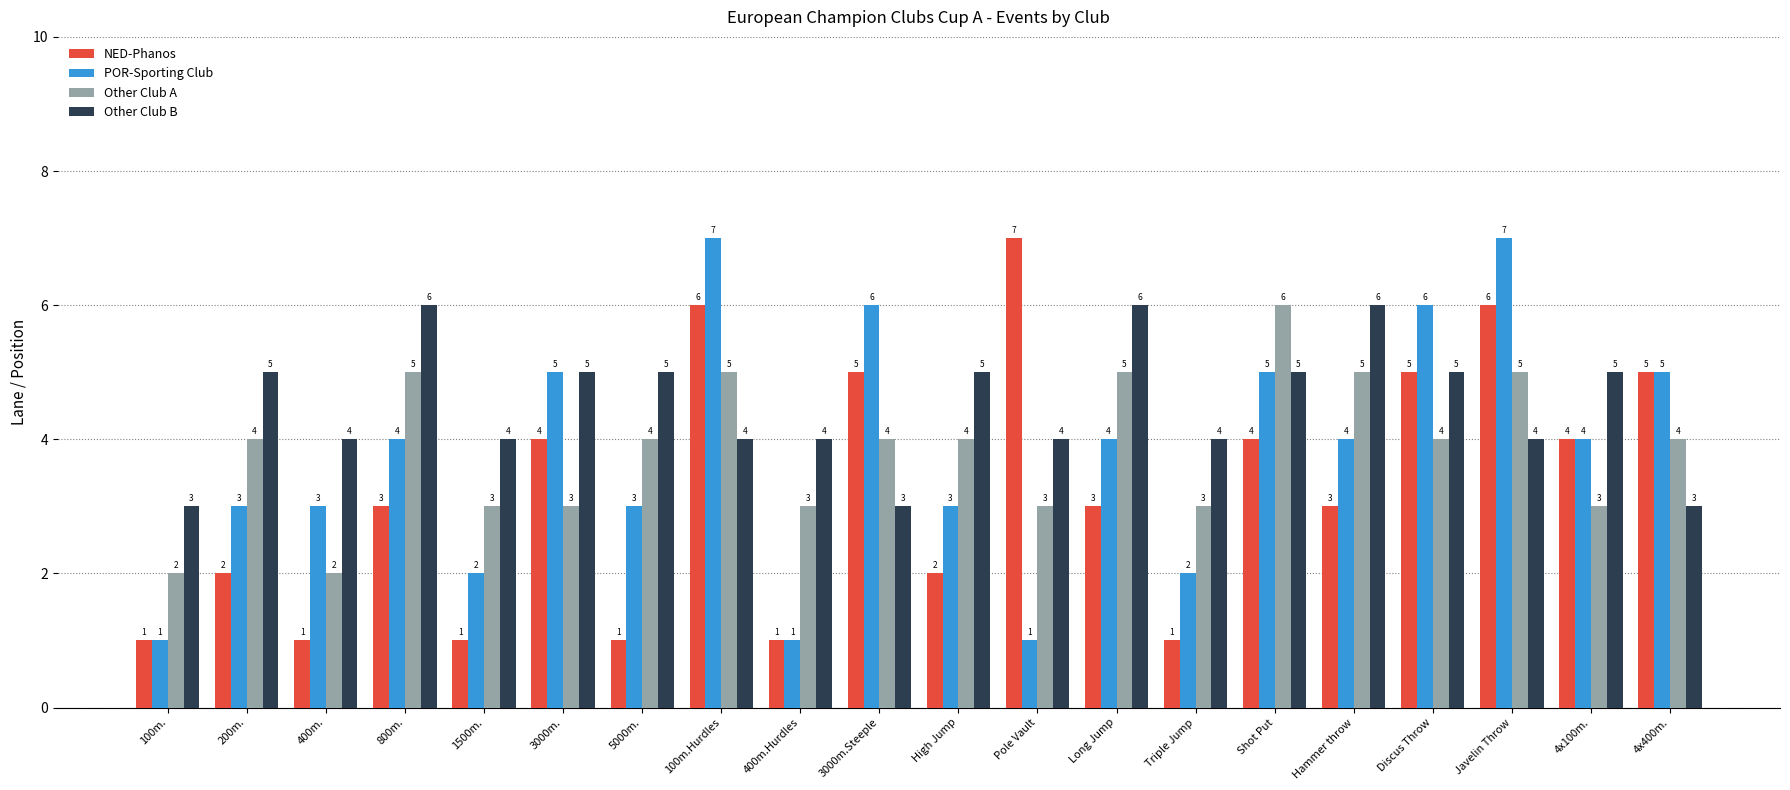

What is the value of the Other Club A bar at the 10th from the left?

4